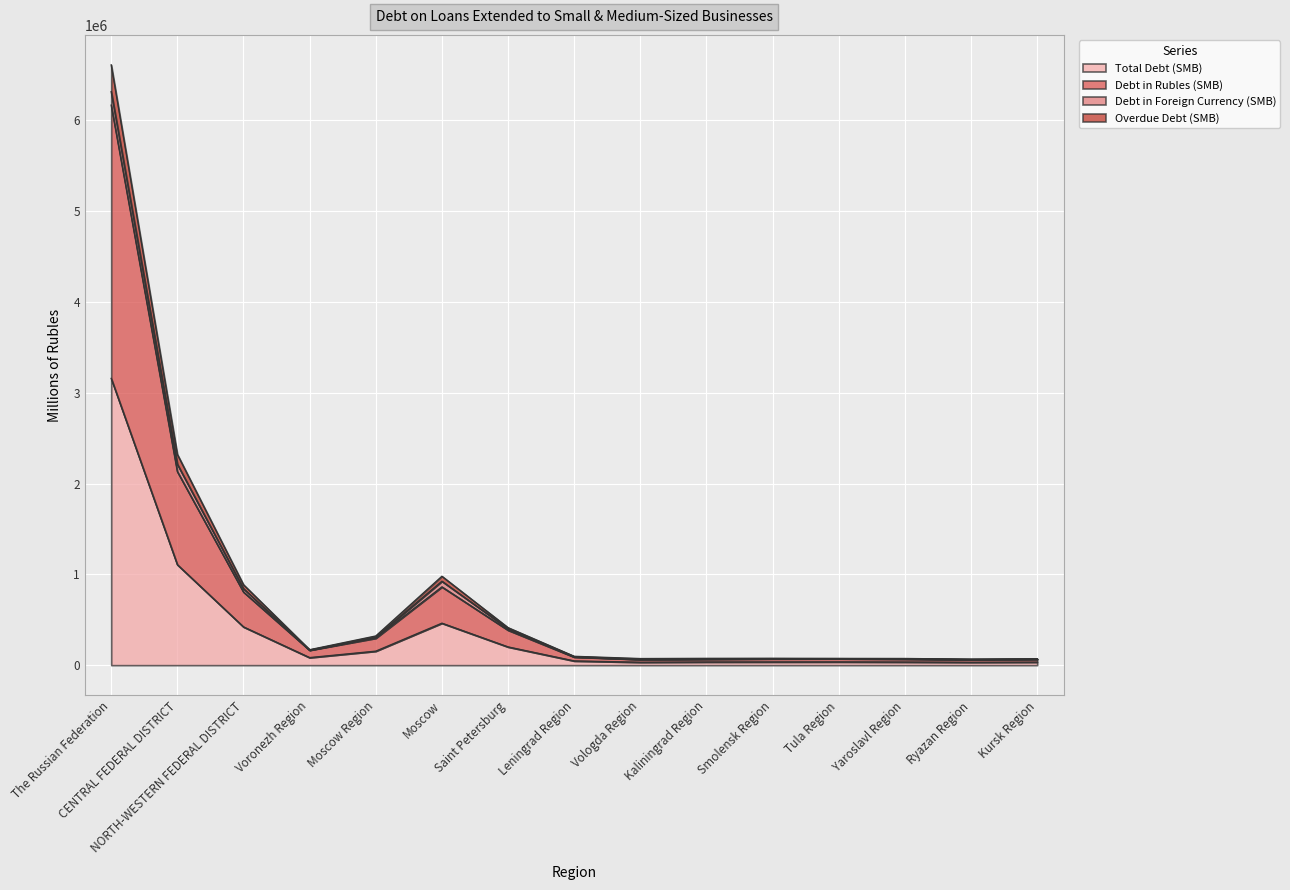

True or false: Total Debt (SMB) and Debt in Rubles (SMB) intersect in this chart.

False